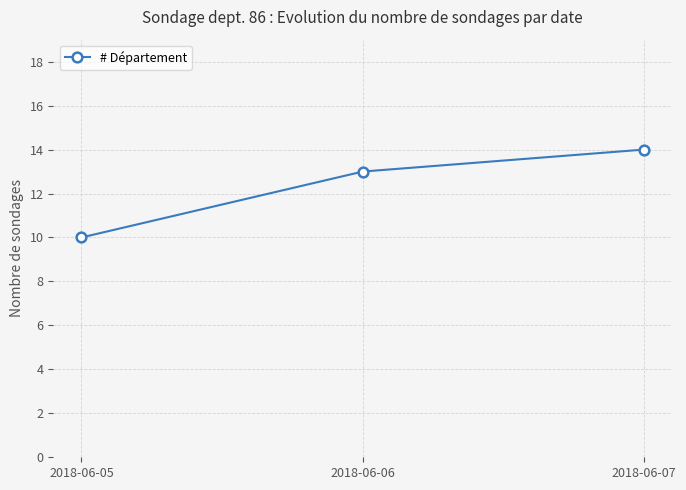

Which label corresponds to the smallest value in the chart?

2018-06-05